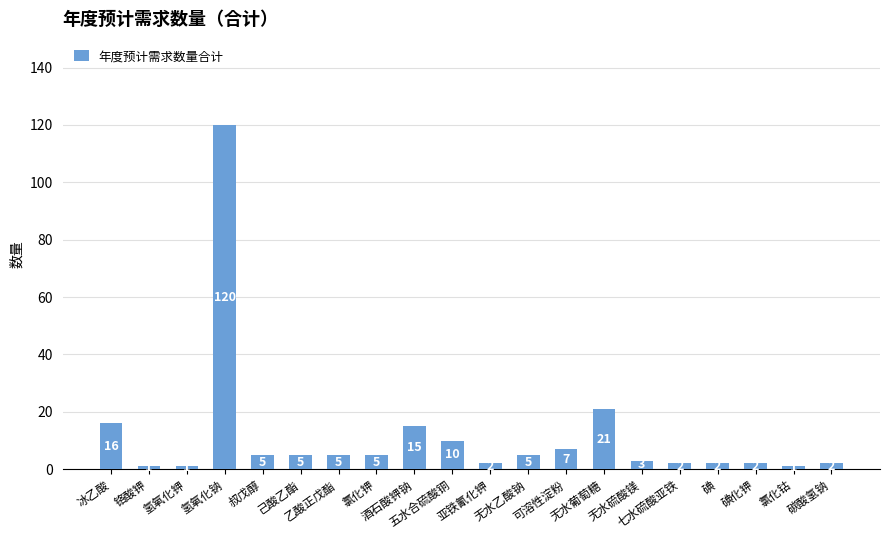

Count the number of categories in the chart.

20